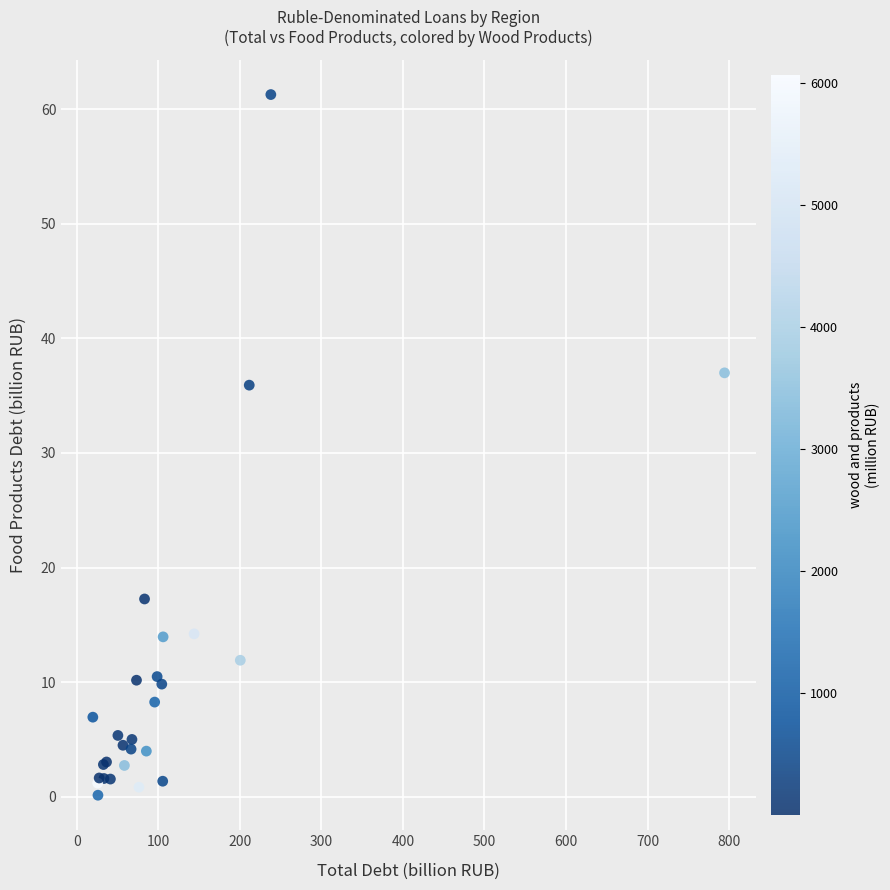

What Y value in the scatter plot is closest to 30?

35.9